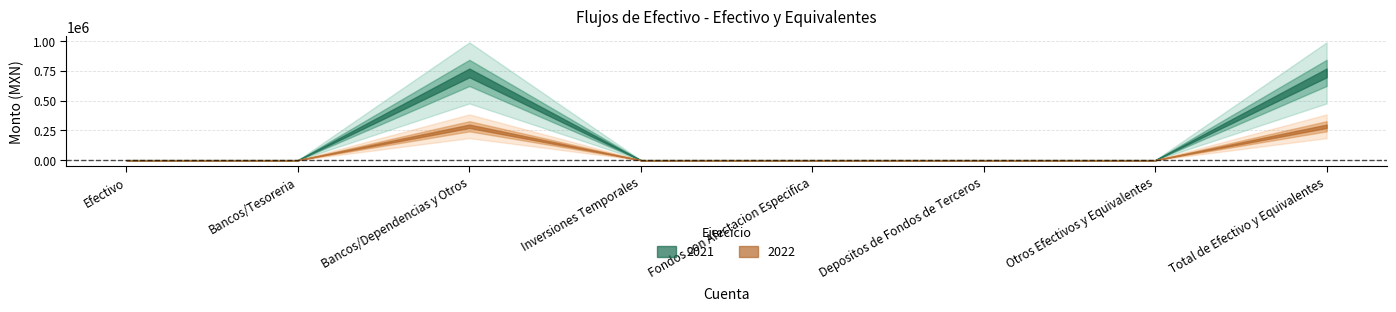

How many positive values does the 2021 series have?

2